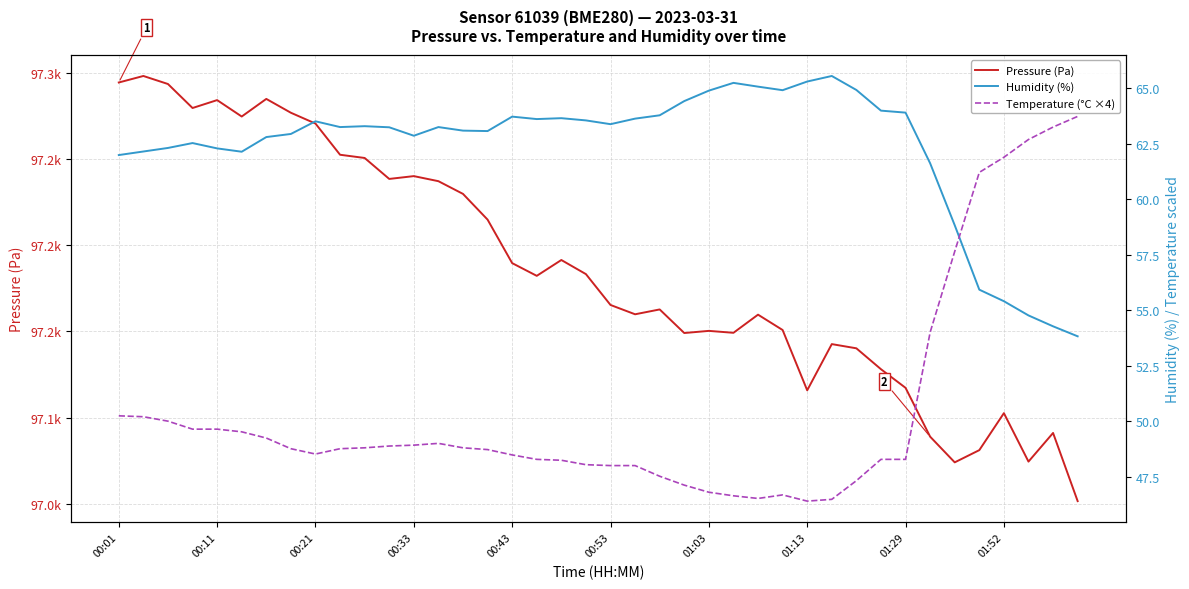

How many lines are shown in the chart?

3